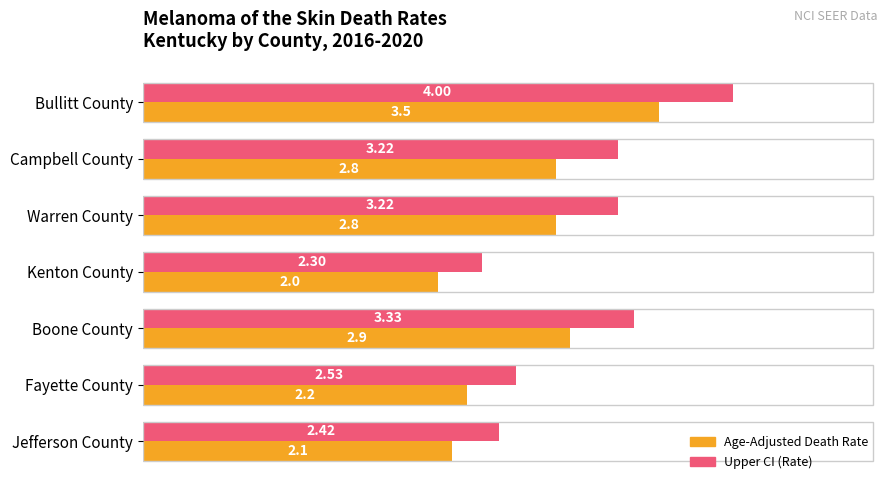

Which category has the highest value in the Upper CI (Rate) series?

Bullitt County